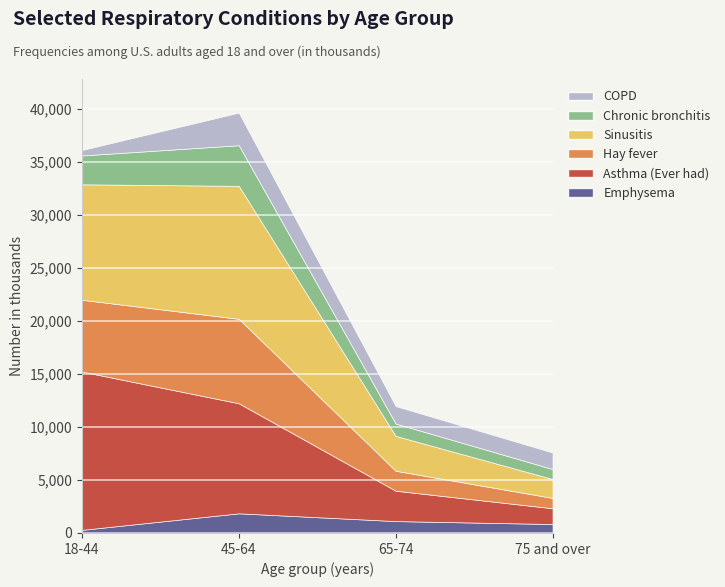

Which category has the lowest value across all series?

18-44